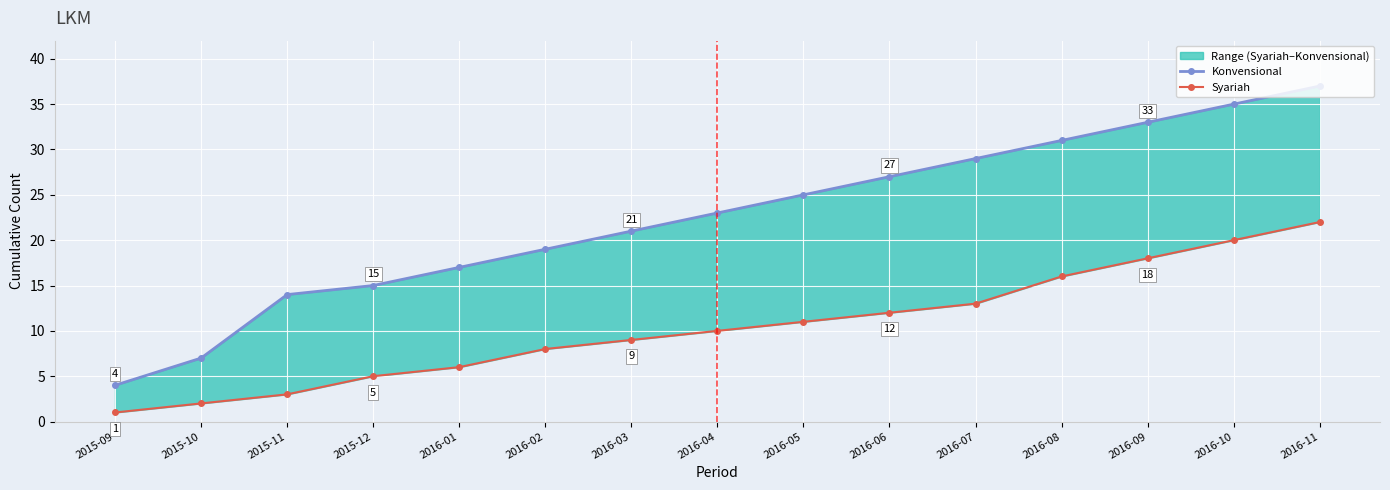

What is the minimum value shown in the chart?

1